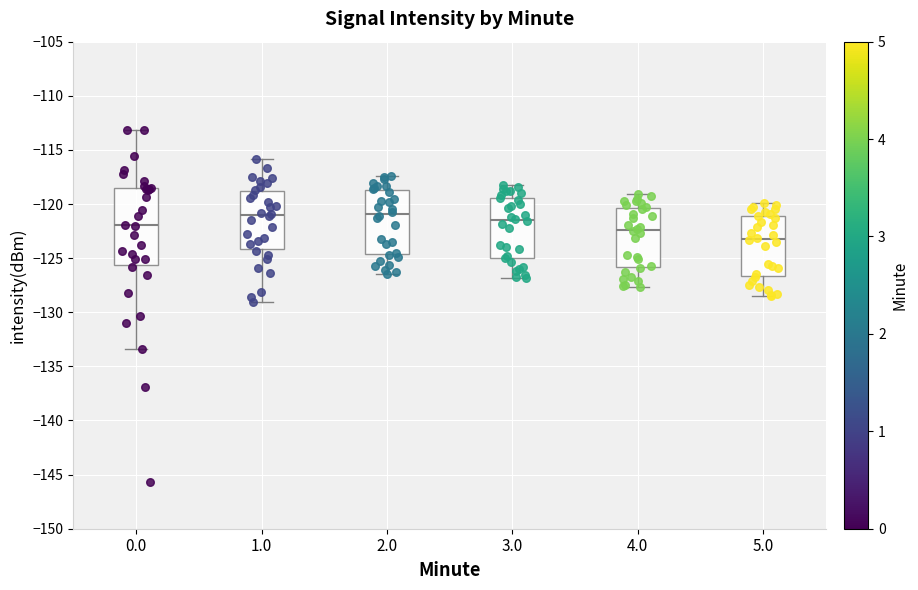

Reading left to right, read every box against the y-axis: the position of its median line, the range the box covers, and the ends of its whiskers. The values are not printed on the chart, so give them approximately, as read against the axis.

0.0: median -122.0, box -125.5 to -118.5, whiskers -133.5 to -113.0
1.0: median -121.0, box -124.0 to -119.0, whiskers -129.0 to -116.0
2.0: median -121.0, box -124.5 to -118.5, whiskers -126.5 to -117.5
3.0: median -121.5, box -125.0 to -119.5, whiskers -127.0 to -118.0
4.0: median -122.5, box -126.0 to -120.5, whiskers -127.5 to -119.0
5.0: median -123.0, box -126.5 to -121.0, whiskers -128.5 to -120.0